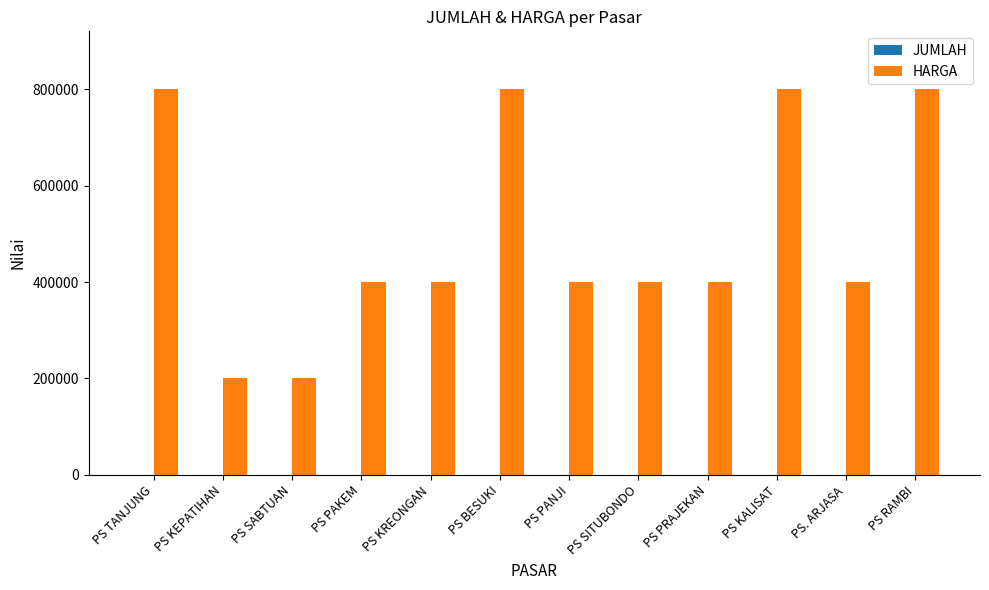

What is the maximum value shown in the chart?

800000